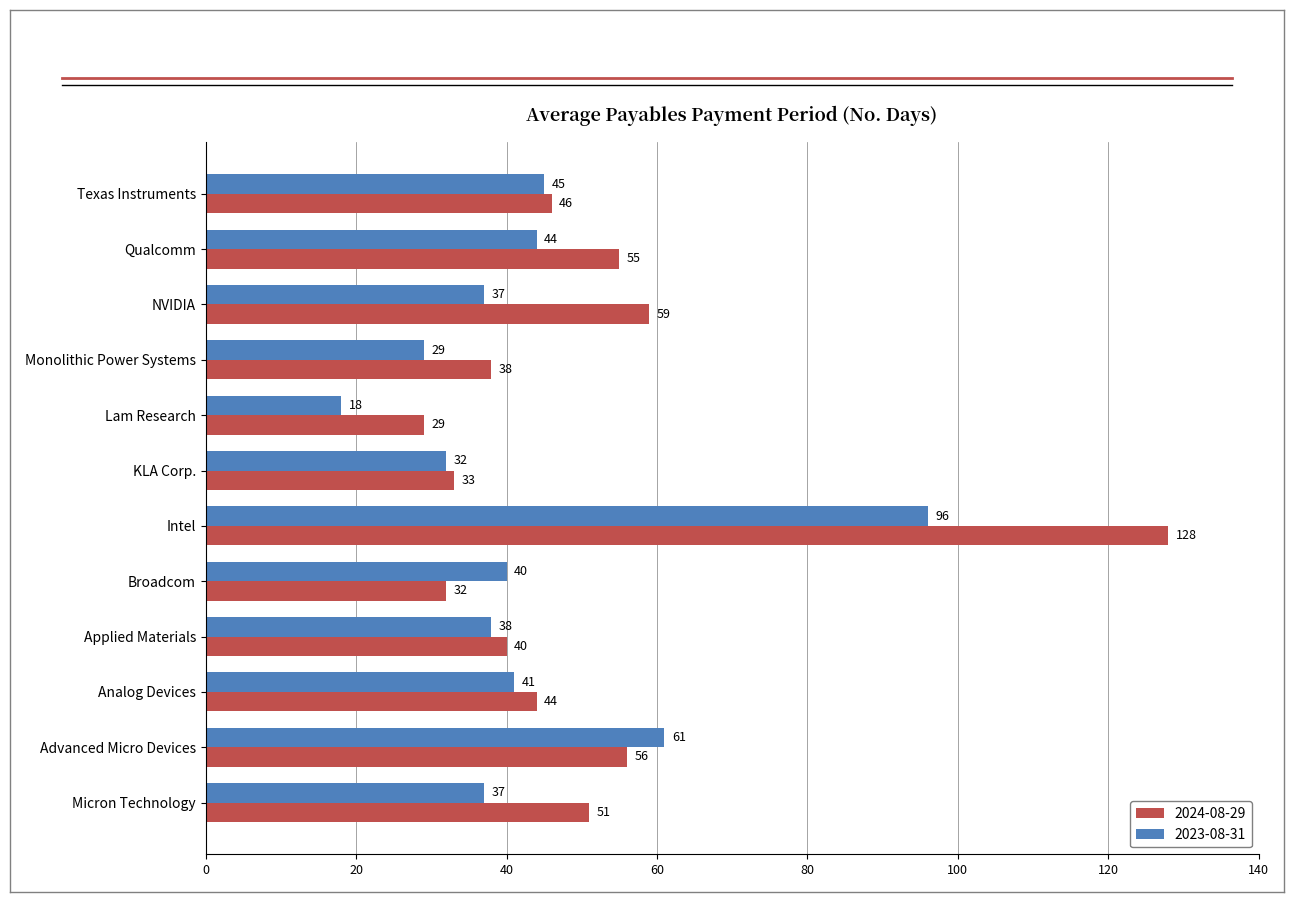

Count the number of categories in the chart.

12